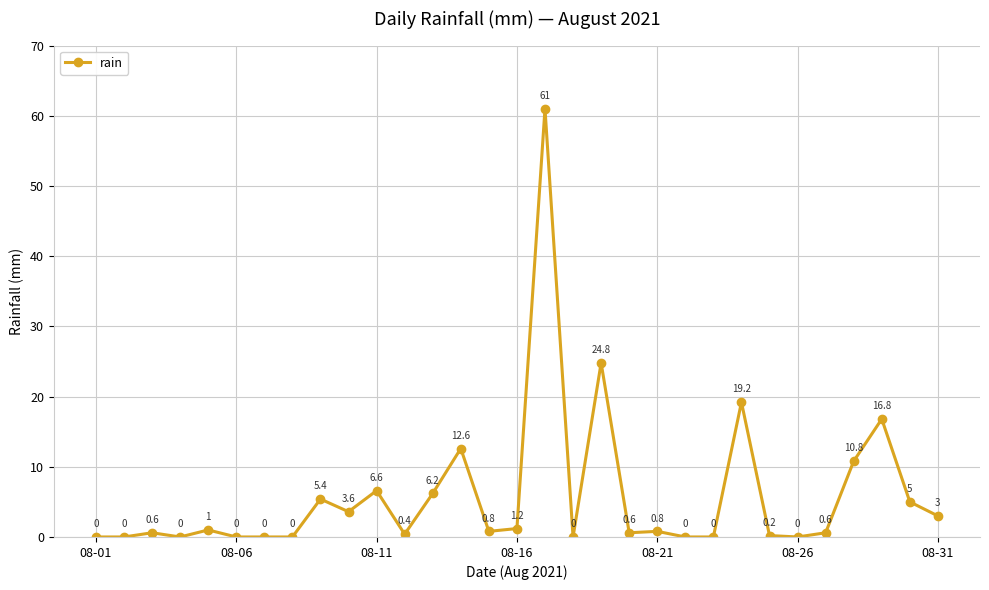

Is this an area chart (filled region under the line)?

No